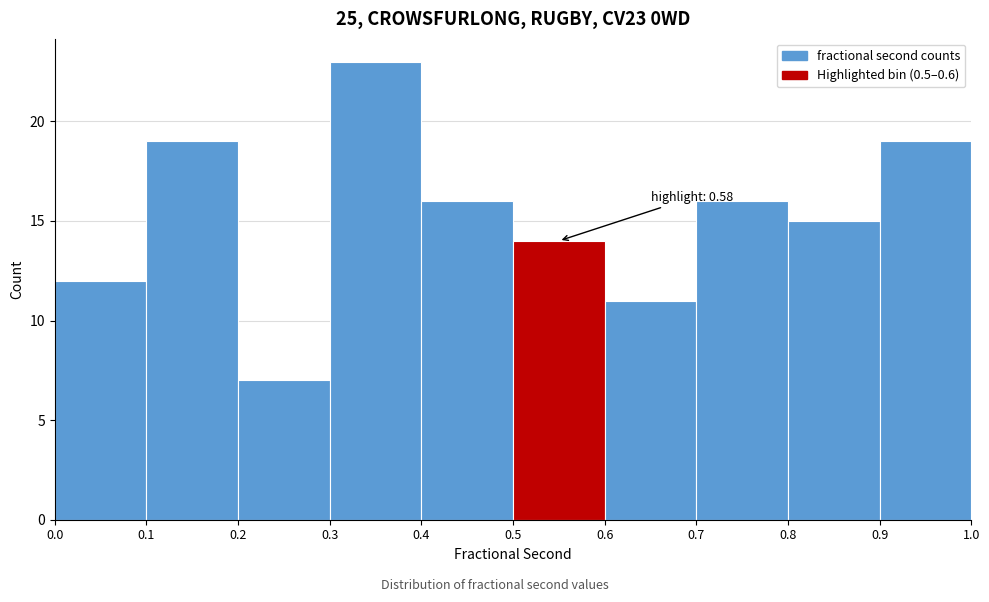

Over which range of the x-axis is the bar tallest?

0.3 to 0.4